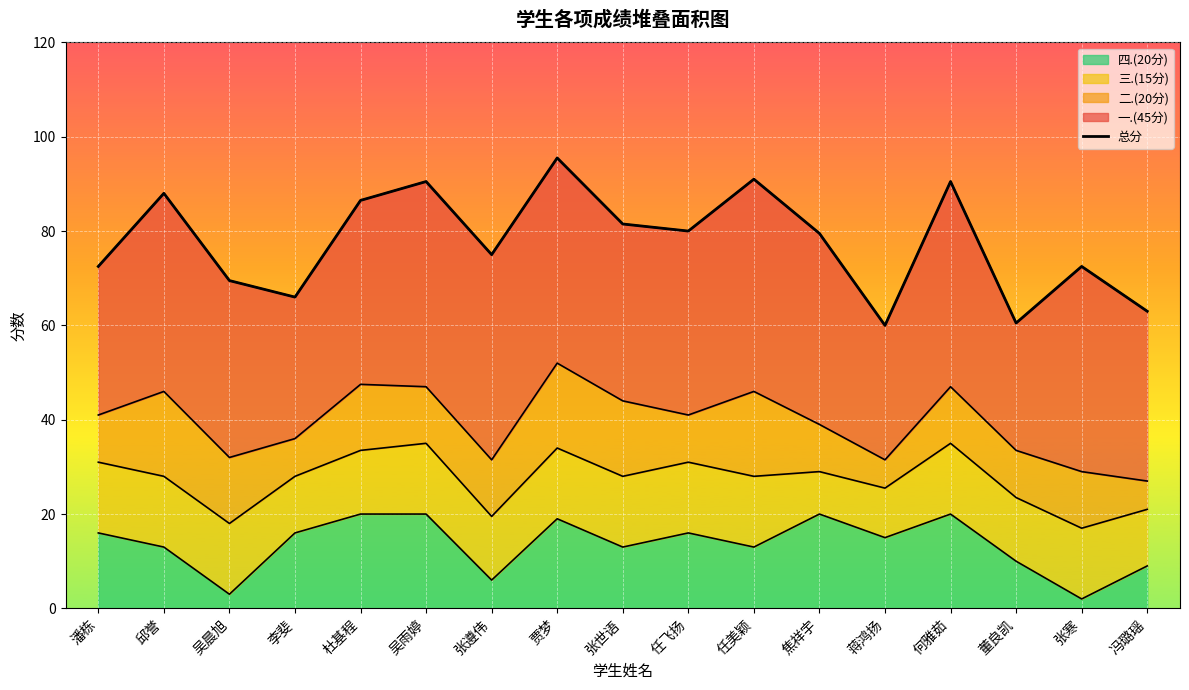

What is the label of the 9th point from the right?

张世语